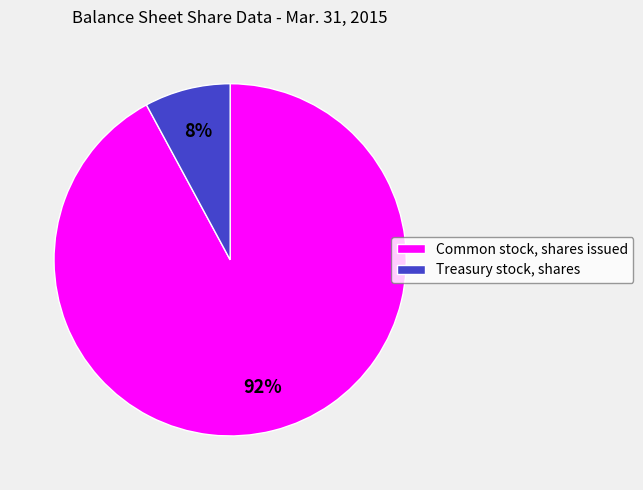

Is it true that Treasury stock, shares is 8% of the pie?

True